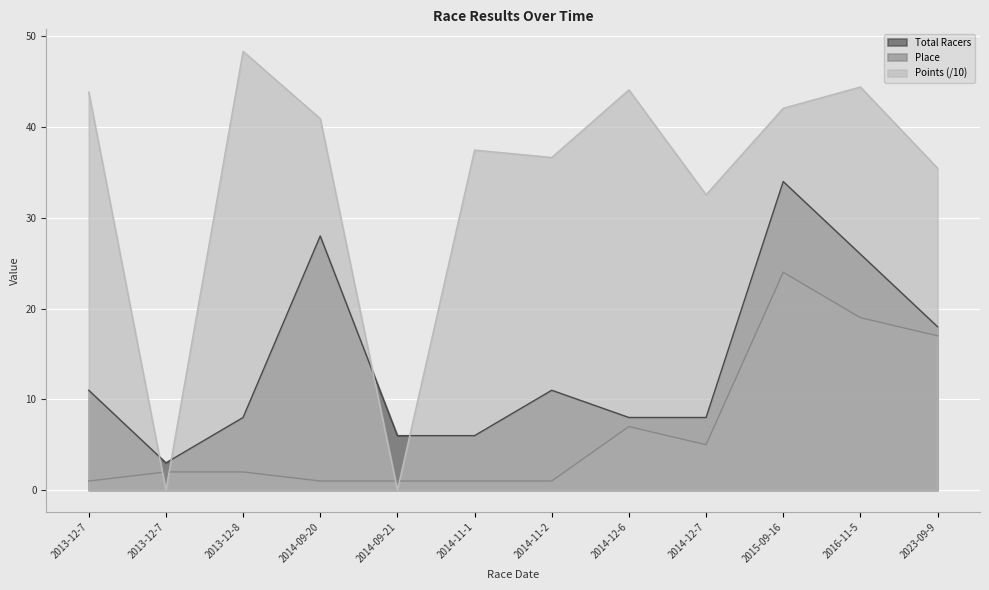

At which category is the sum across all series the highest?

2015-09-16